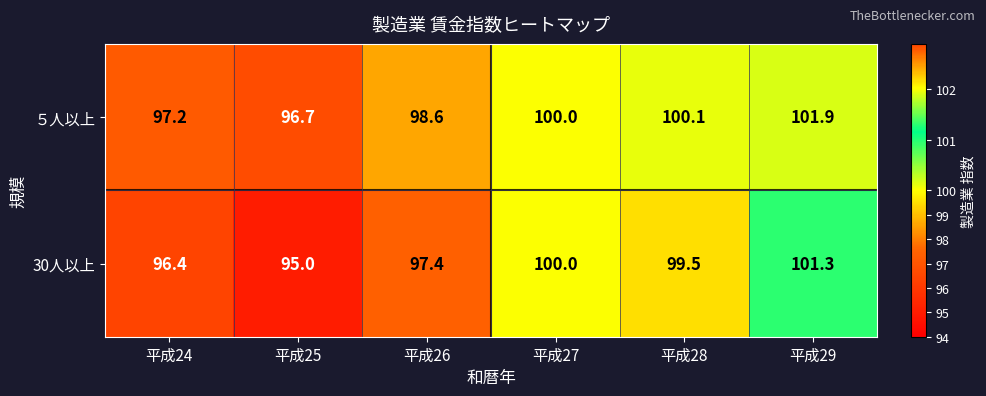

Reading right to left, extract all data points from this chart.

５人以上: 平成29=101.9	平成28=100.1	平成27=100.0	平成26=98.6	平成25=96.7	平成24=97.2
30人以上: 平成29=101.3	平成28=99.5	平成27=100.0	平成26=97.4	平成25=95.0	平成24=96.4